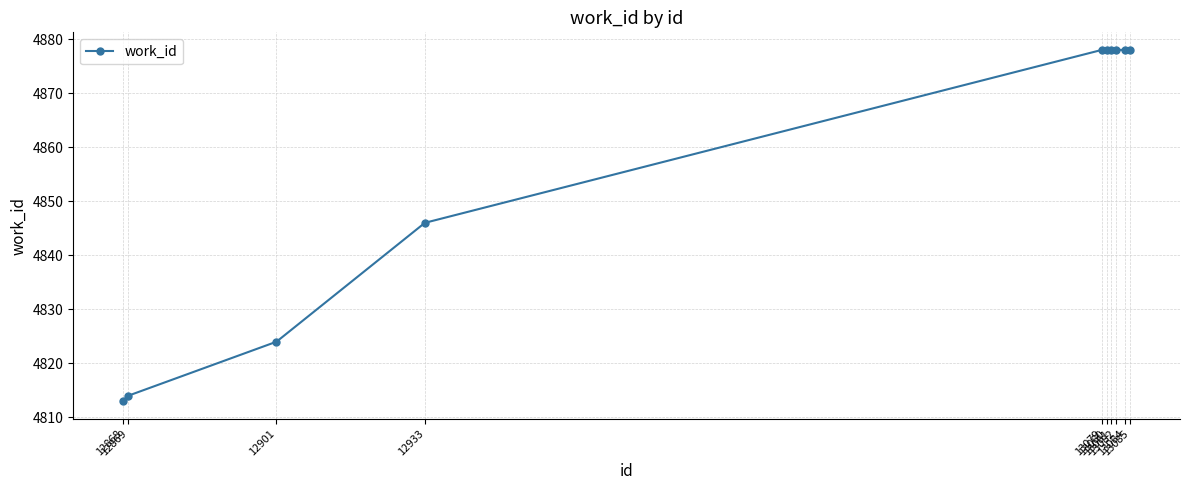

Reading left to right, extract all data points from this chart.

12868=4813	12869=4814	12901=4824	12933=4846	13079=4878	13080=4878	13081=4878	13082=4878	13084=4878	13085=4878